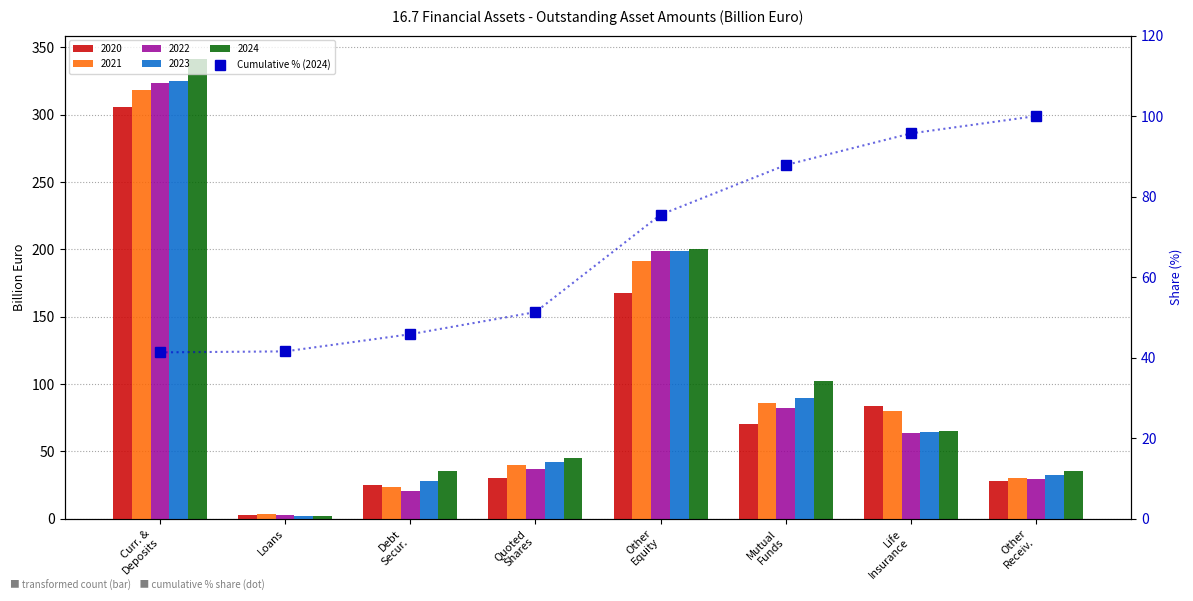

Is it true that the value at Quoted
Shares is 51.3?

True